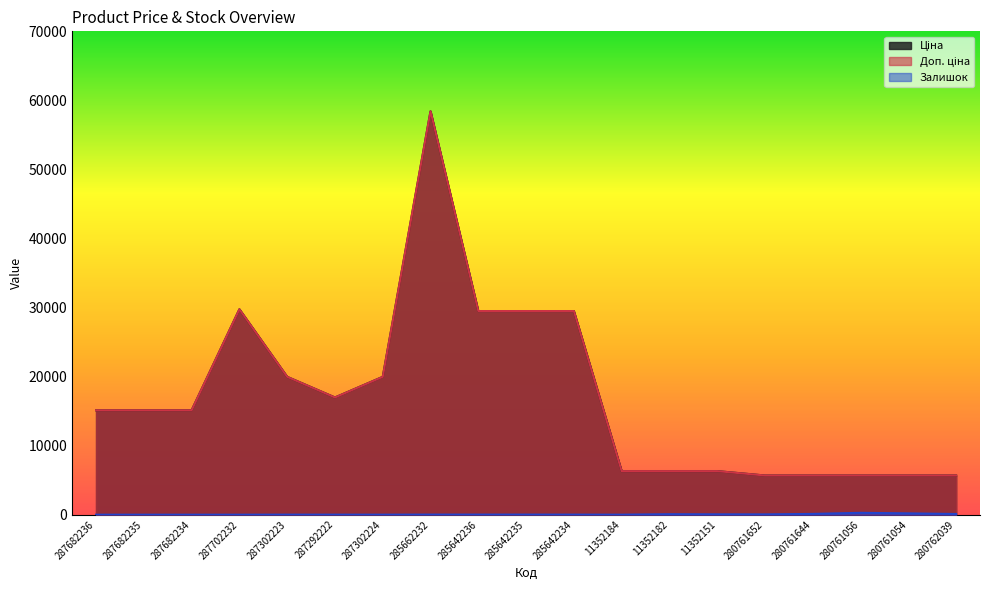

True or false: Залишок and Ціна cross at least once.

False